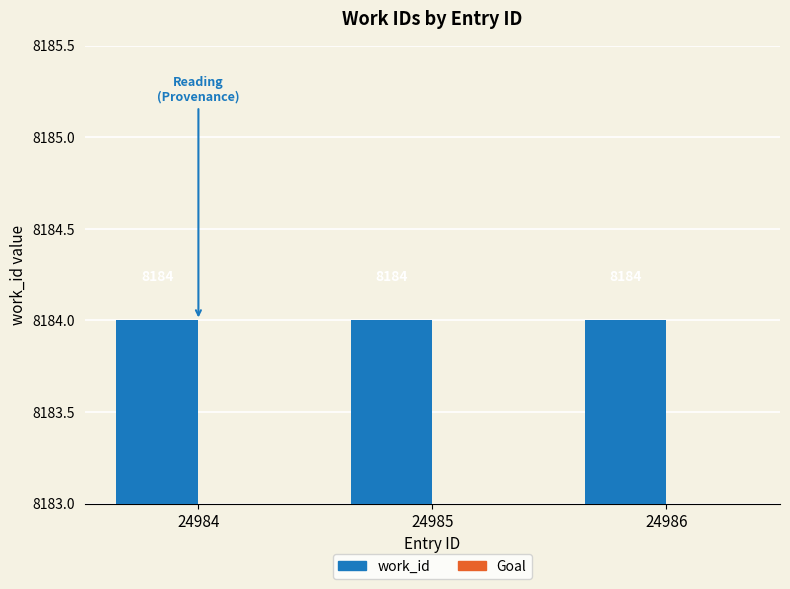

Count the number of data series in this chart.

2